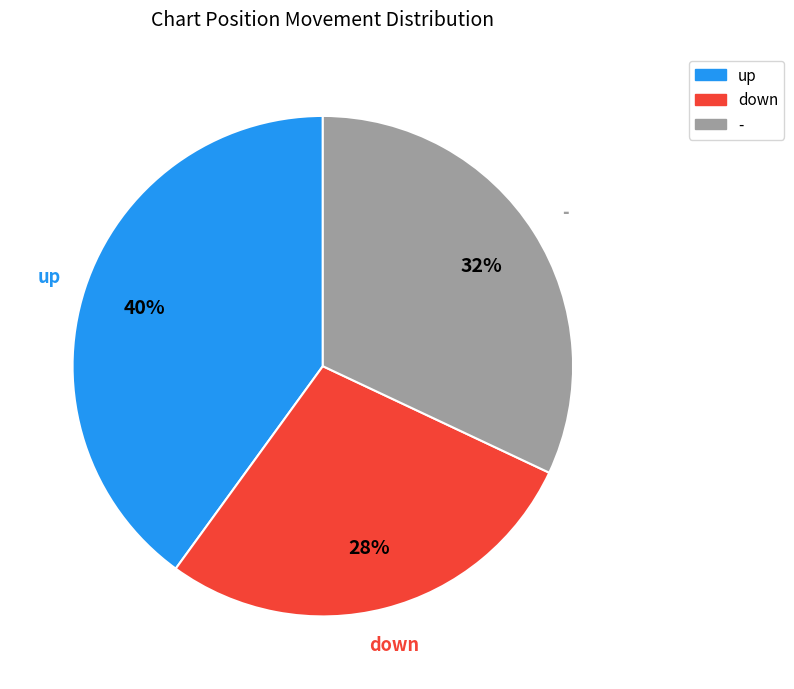

To the nearest percent, what percentage of the pie is -?

32%